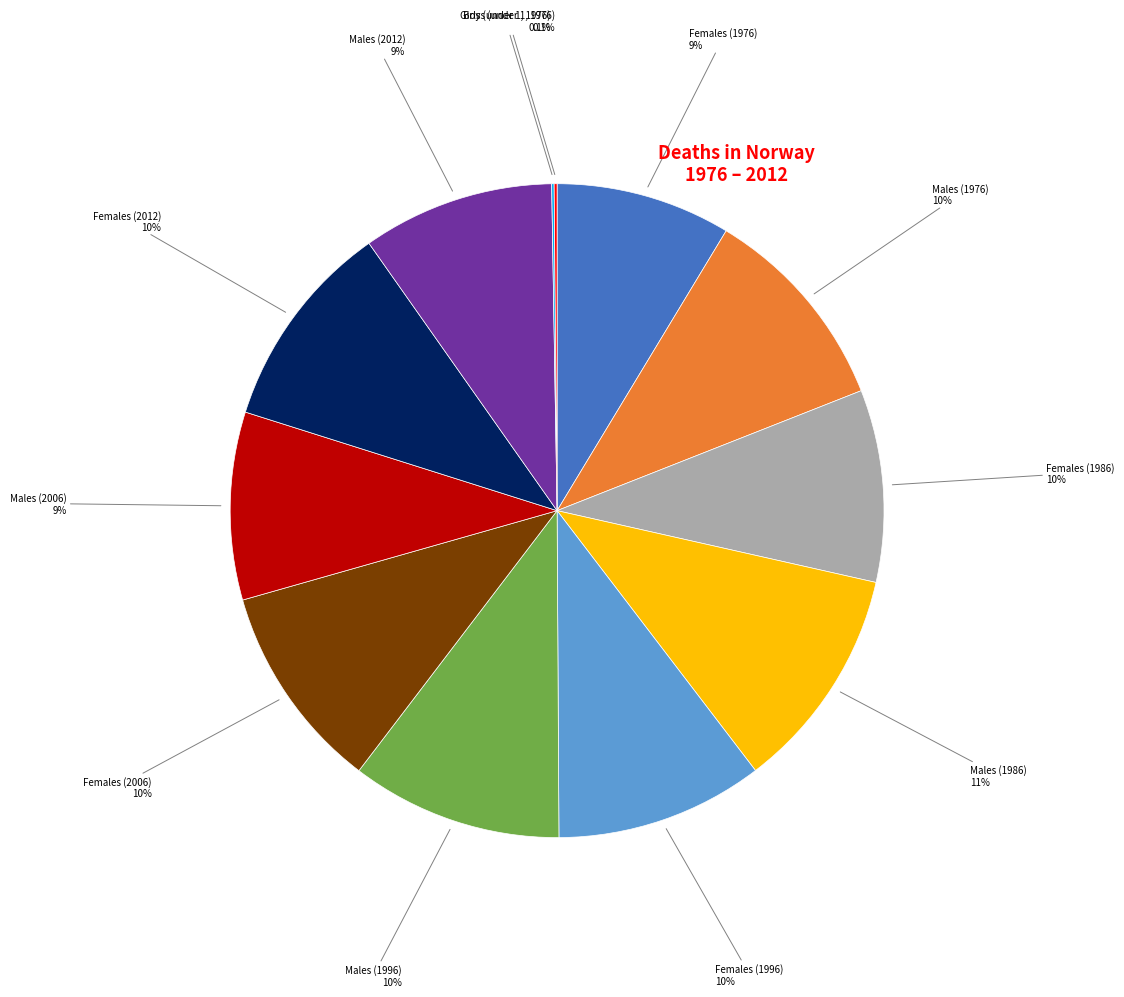

Is there any slice that represents more than half of the pie?

No